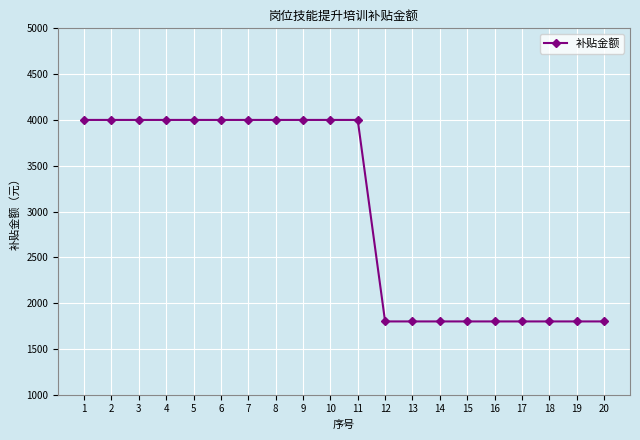

Which has a higher value, 15 or 1?

1